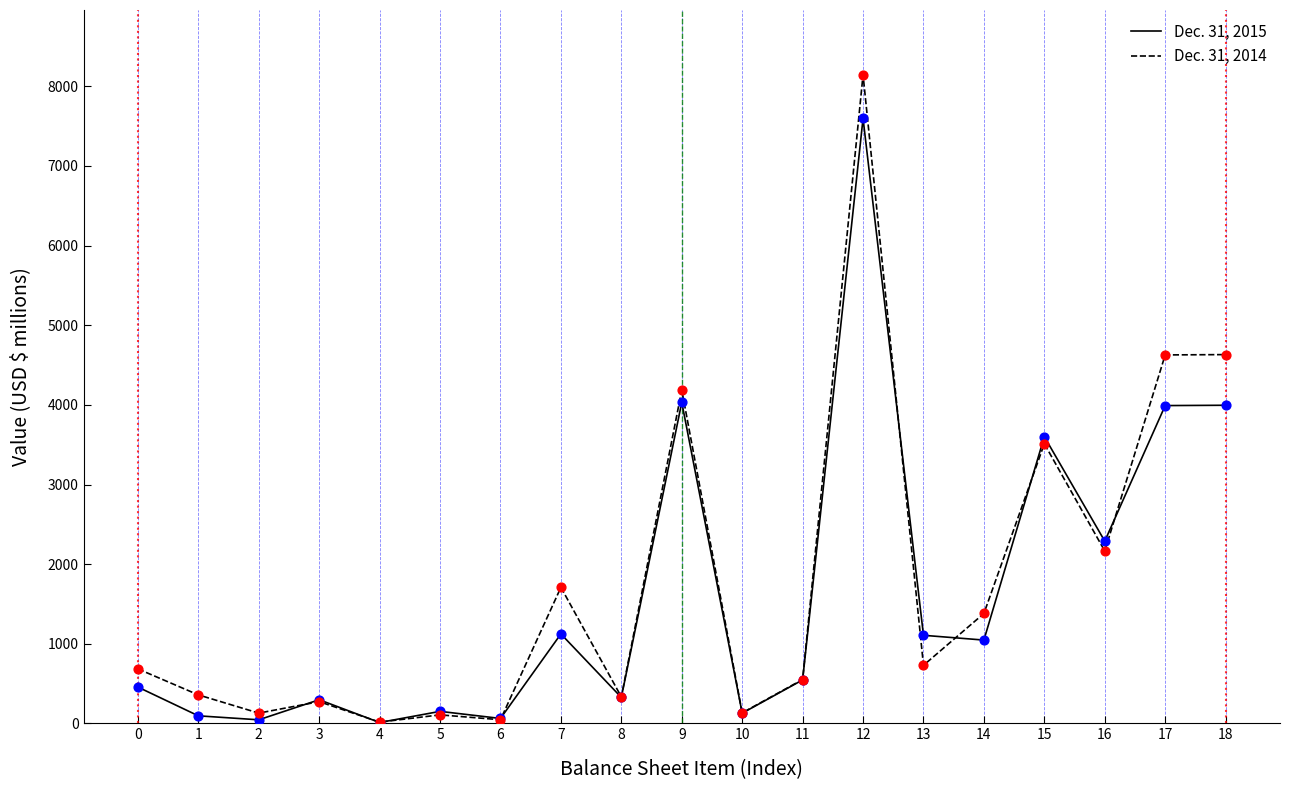

Which series has the largest range (max minus min)?

Dec. 31, 2014